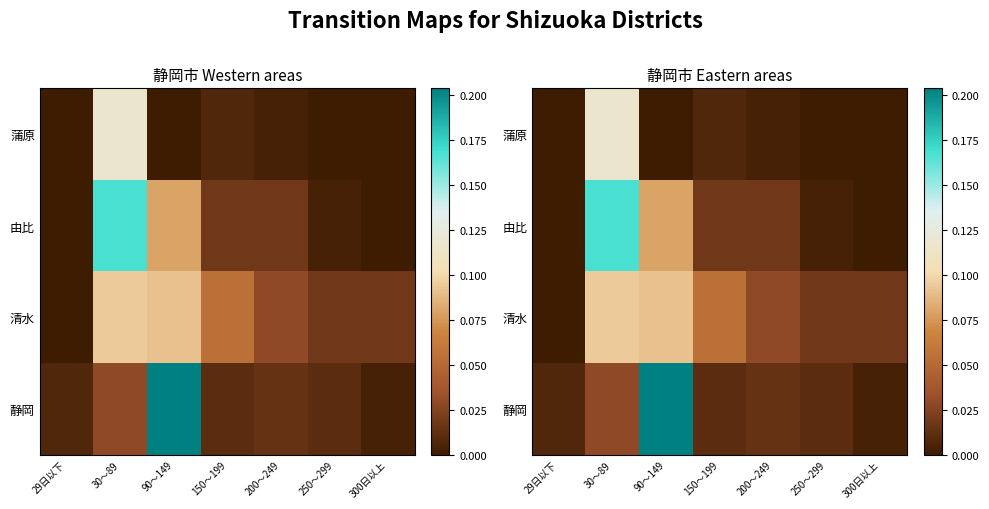

Which series has the largest total across all categories?

清水